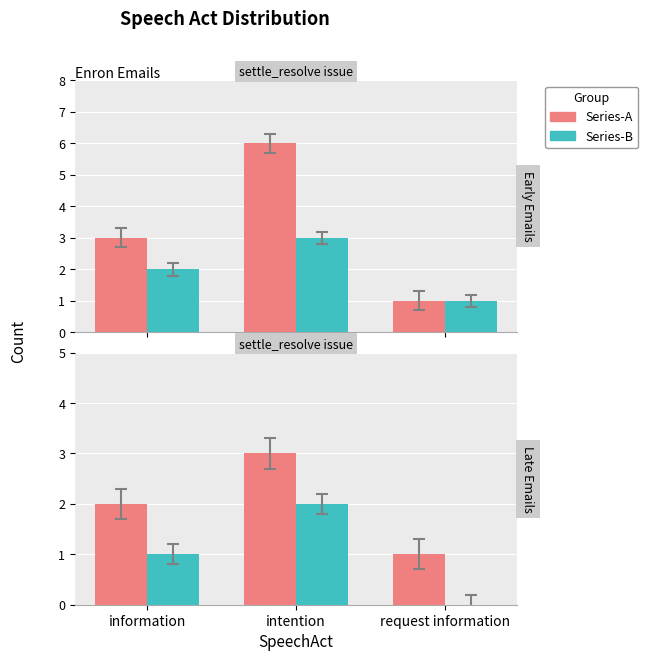

At which label does Series-A reach its minimum?

request information